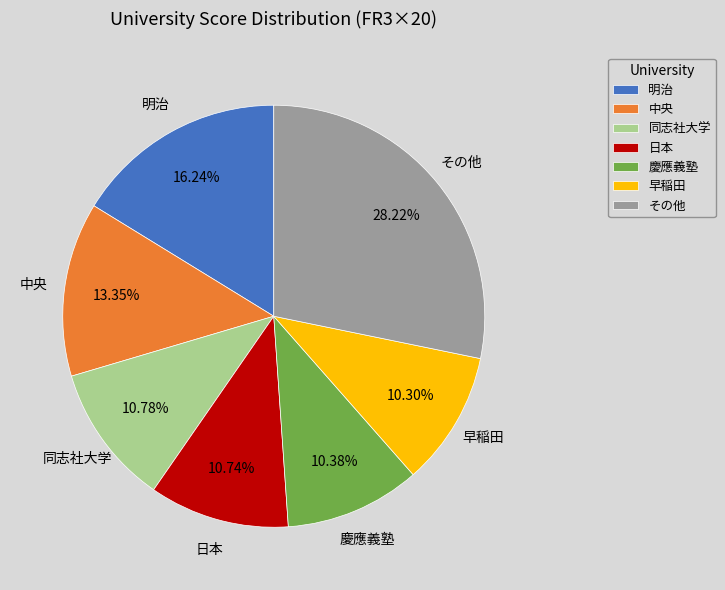

Is there a majority slice in this chart?

No